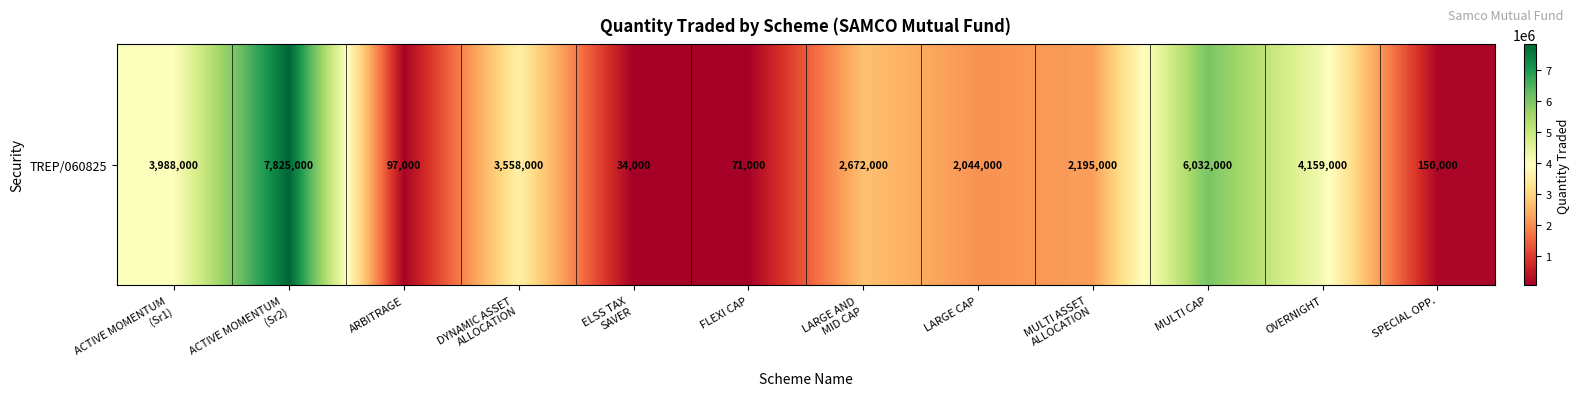

Reading left to right, transcribe all the data shown in this chart.

3988000	7825000	97000	3558000	34000	71000	2672000	2044000	2195000	6032000	4159000	150000